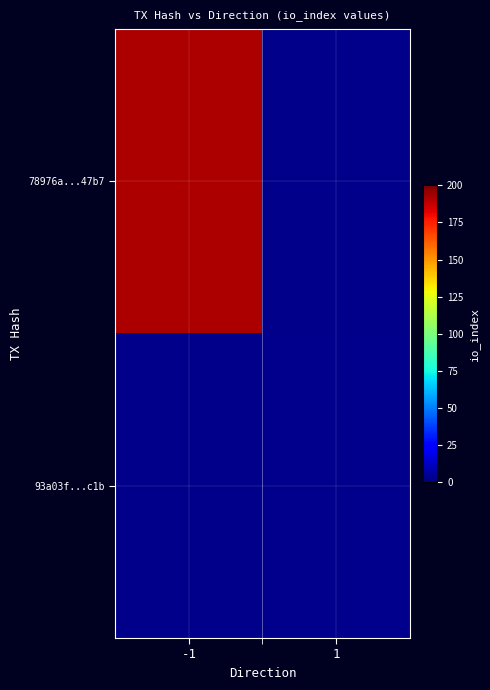

Is the value of 78976a...47b7 at -1 greater than the value of 93a03f...c1b at 1?

Yes